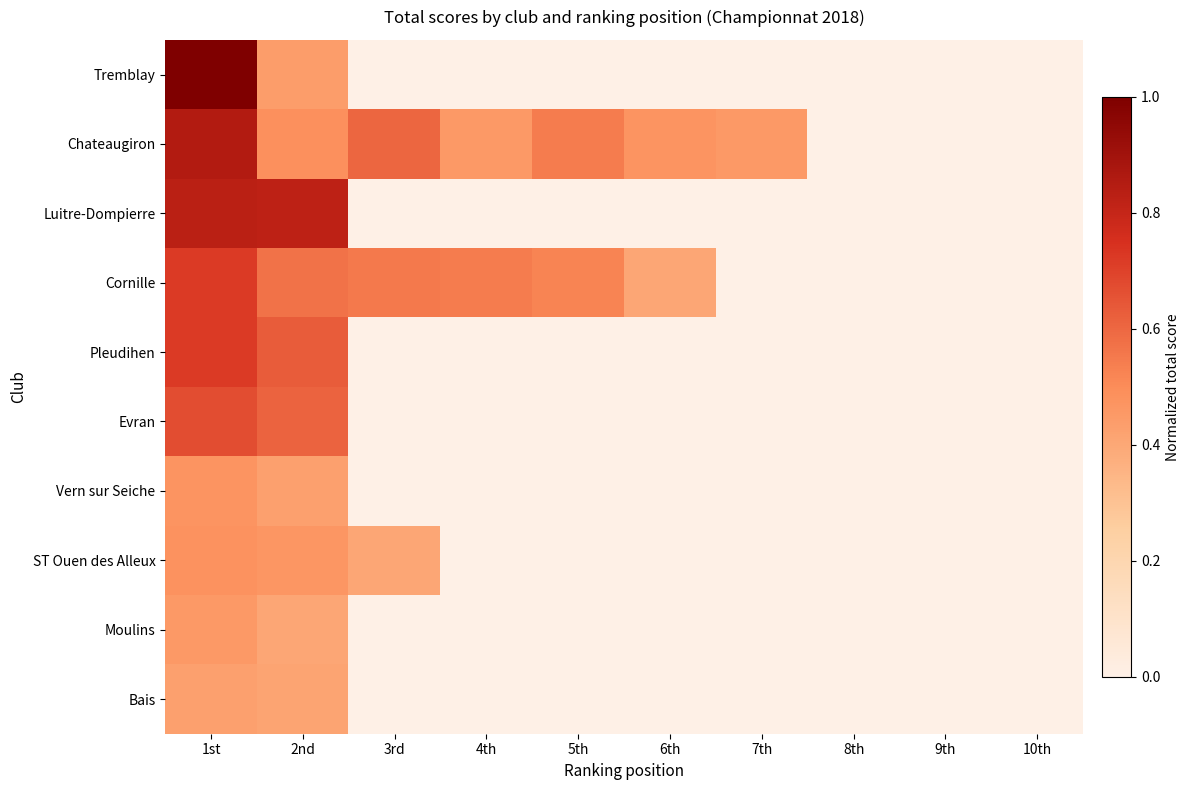

Rank the series by their maximum value, from lowest to highest.

Bais, Moulins, Vern sur Seiche, ST Ouen des Alleux, Evran, Cornille, Pleudihen, Luitre-Dompierre, Chateaugiron, Tremblay